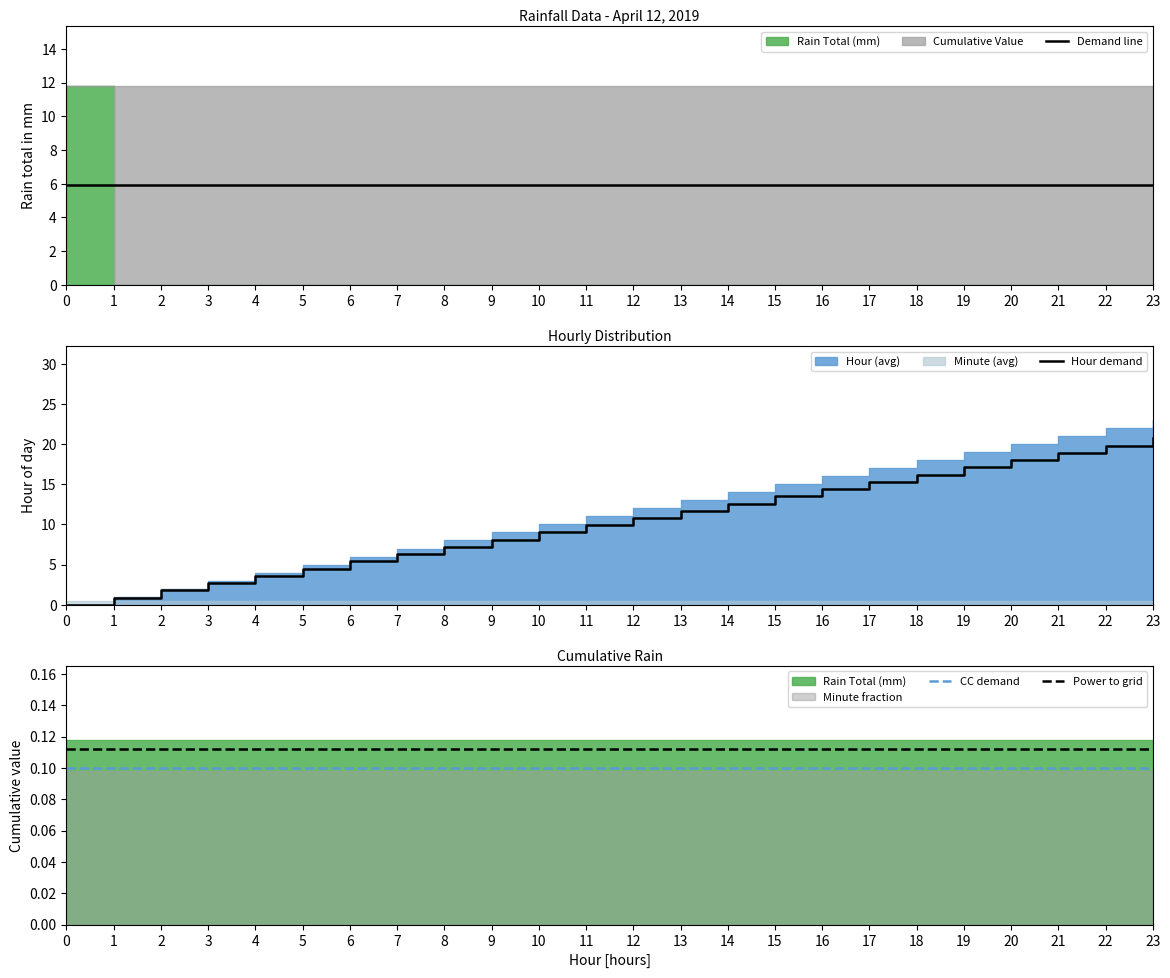

How many categories are shown in the chart?

24